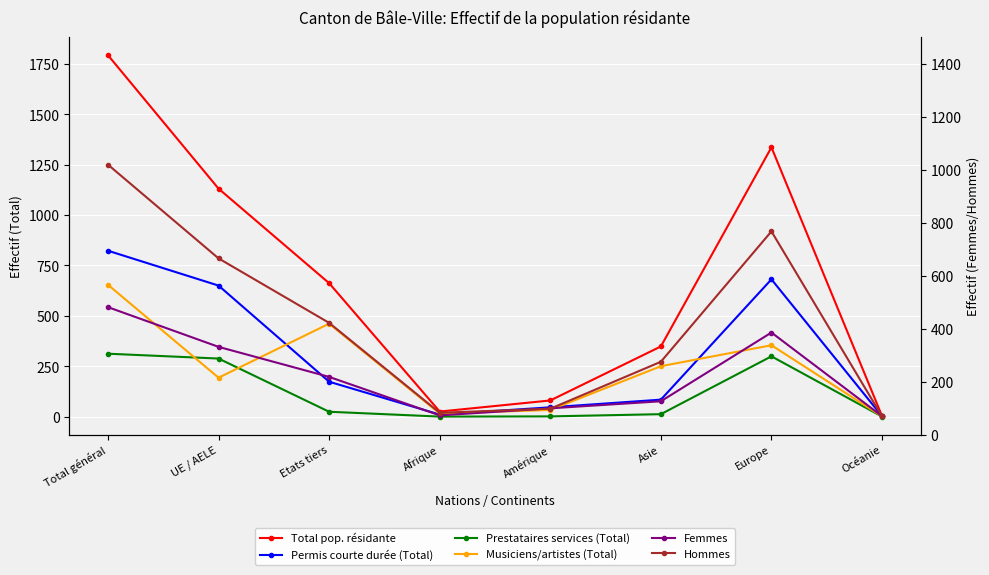

At which label is Prestataires services (Total) closest to 156?

UE / AELE